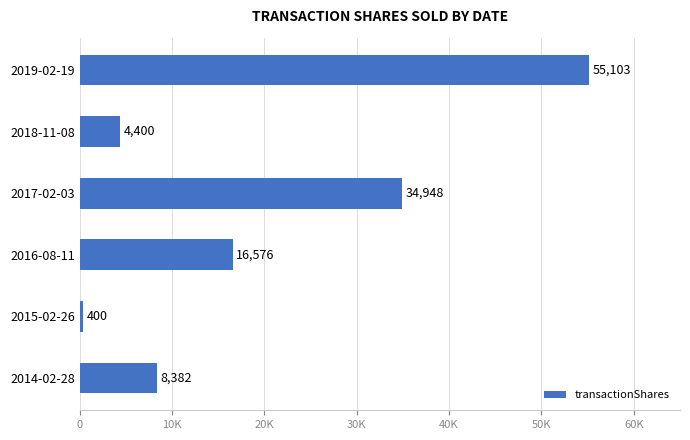

What is the difference between the second highest and second lowest values?

30548